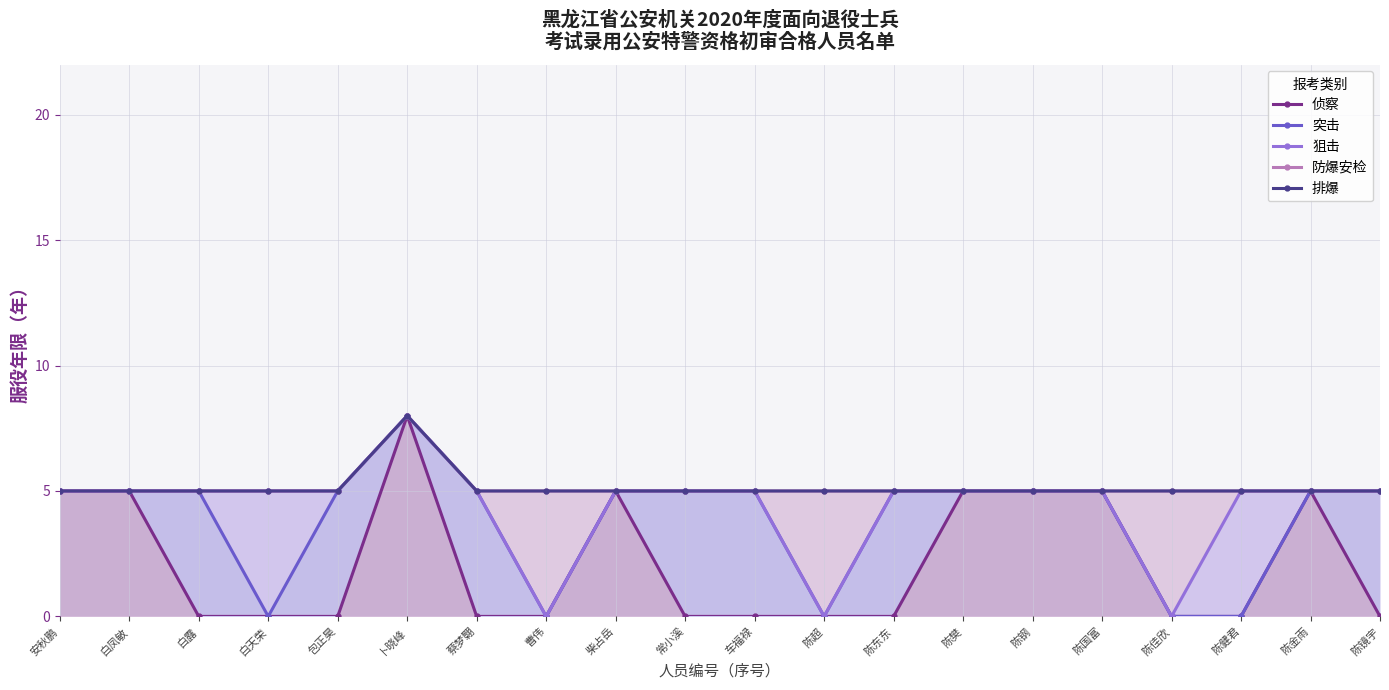

What are all the series names shown in the legend?

侦察, 突击, 狙击, 防爆安检, 排爆